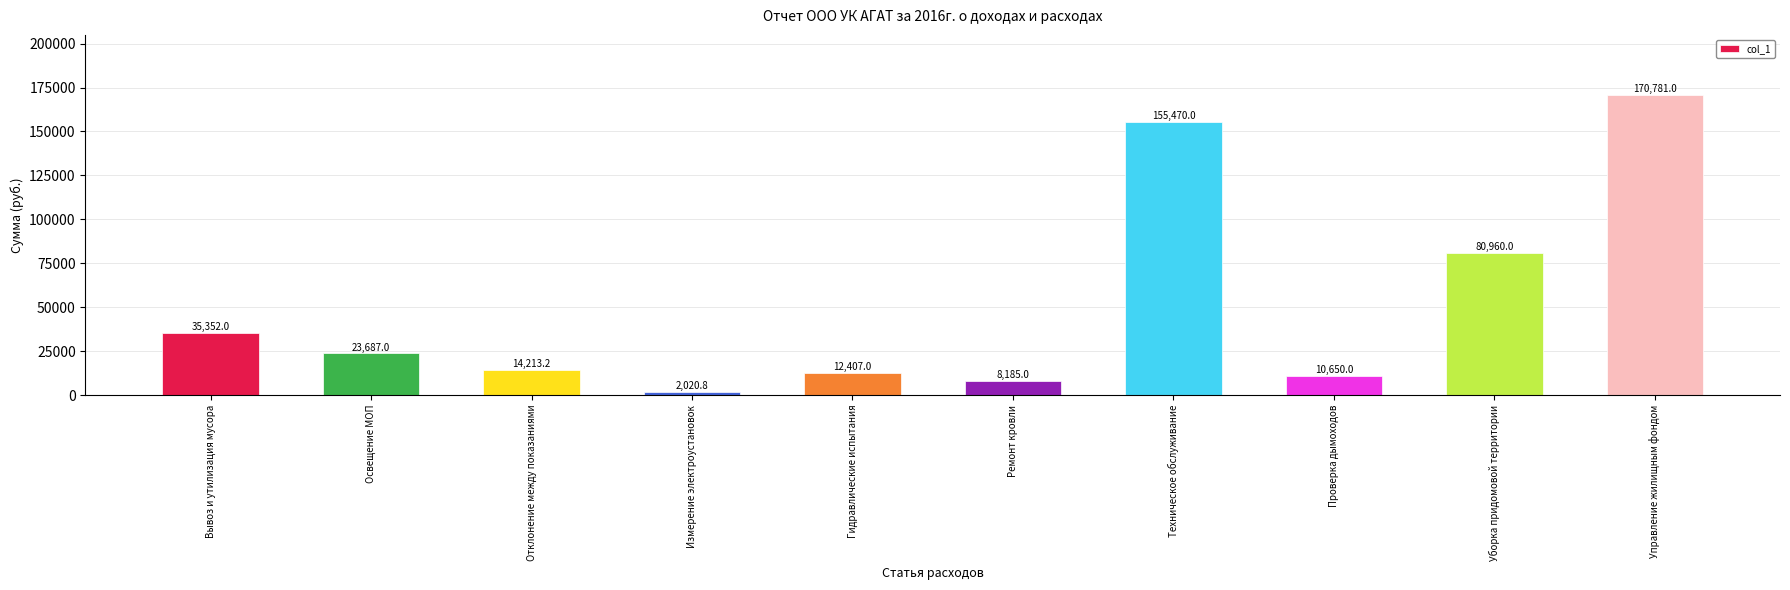

Which has a higher value, Техническое обслуживание or Ремонт кровли?

Техническое обслуживание